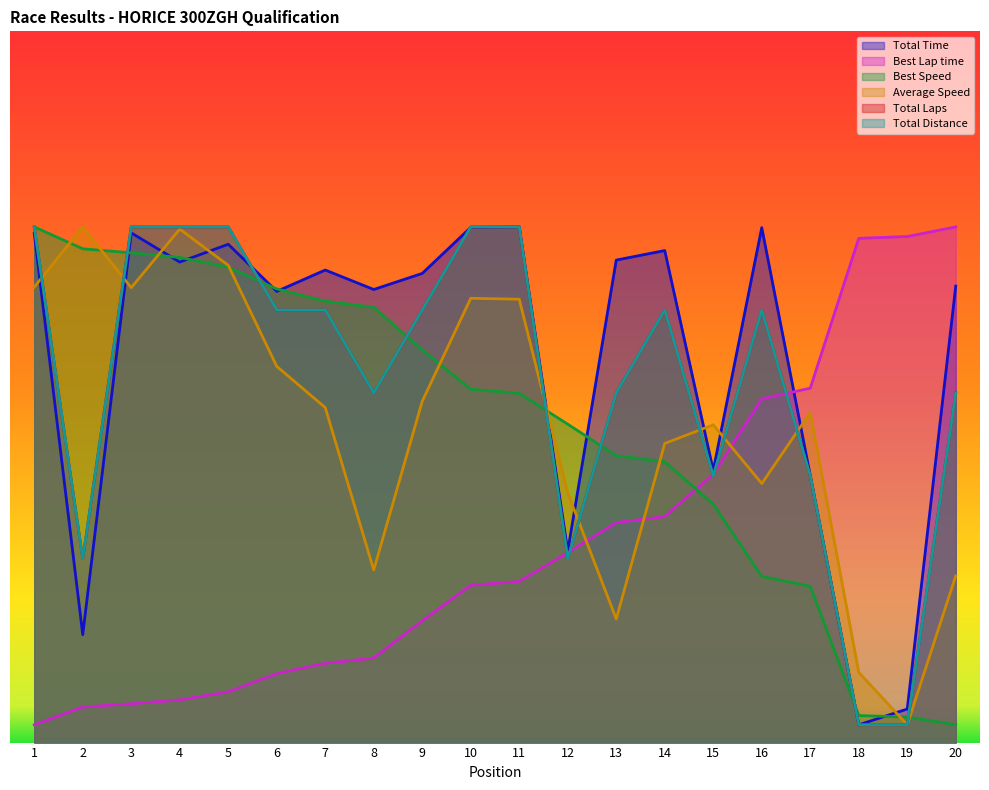

True or false: Total Distance and Total Time cross at least once.

True